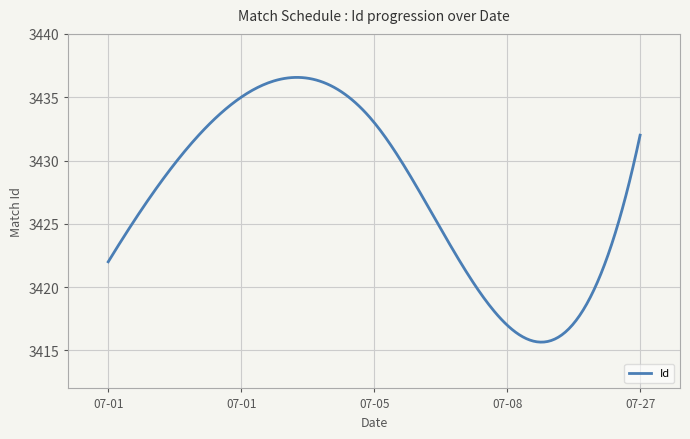

What is the minimum value shown in the chart?

3415.7